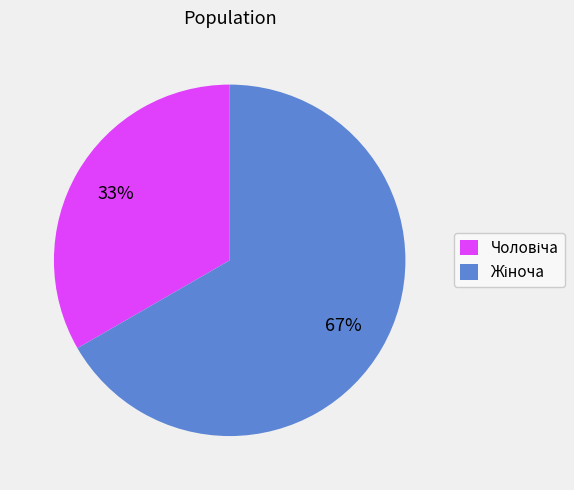

Count the number of slices in the pie.

2